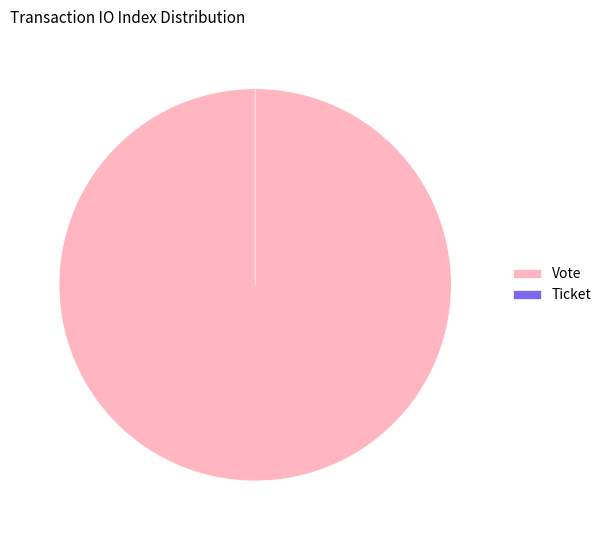

How many segments does this pie chart have?

2